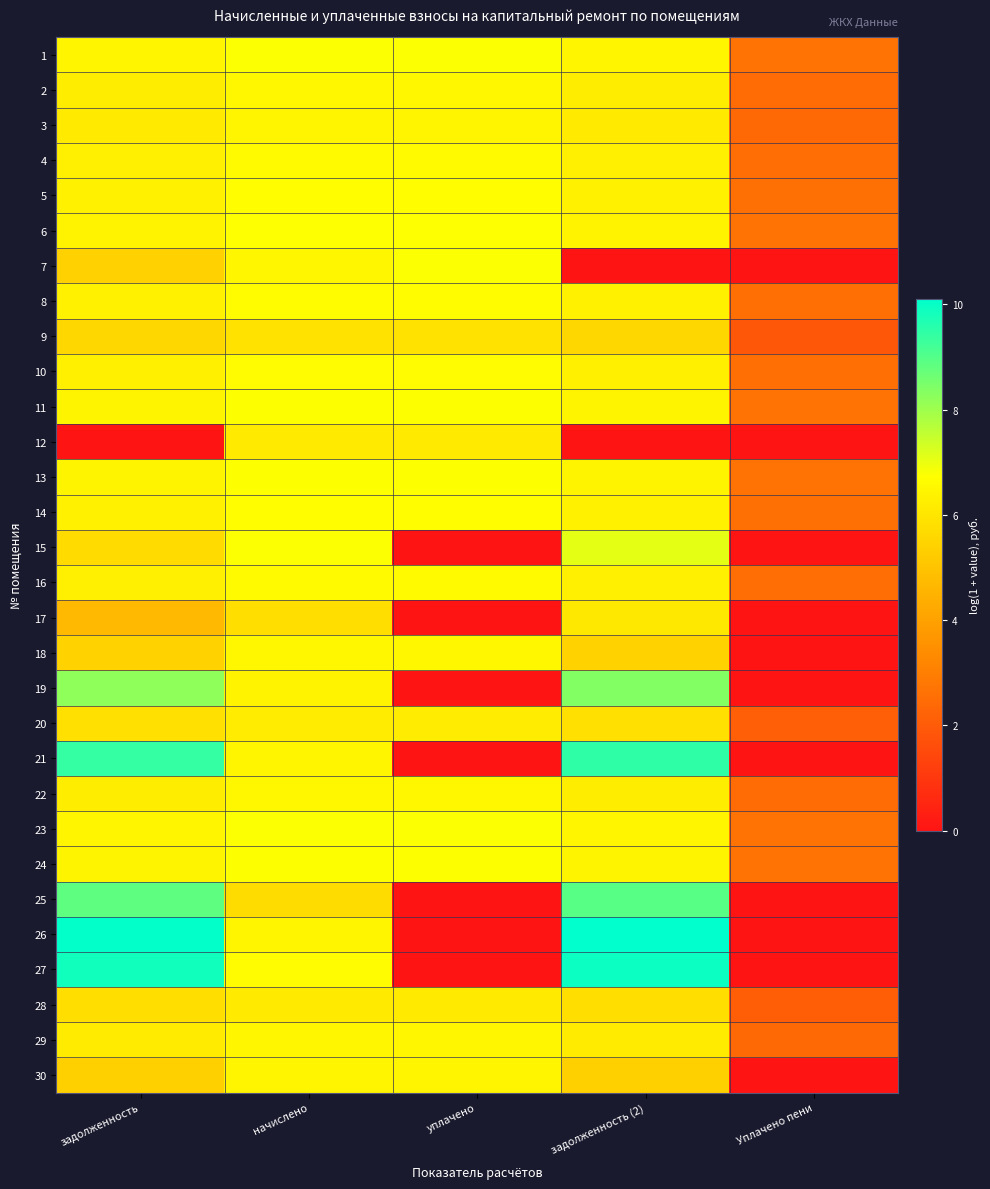

What is the total value across all series at задолженность (2)?

189.0